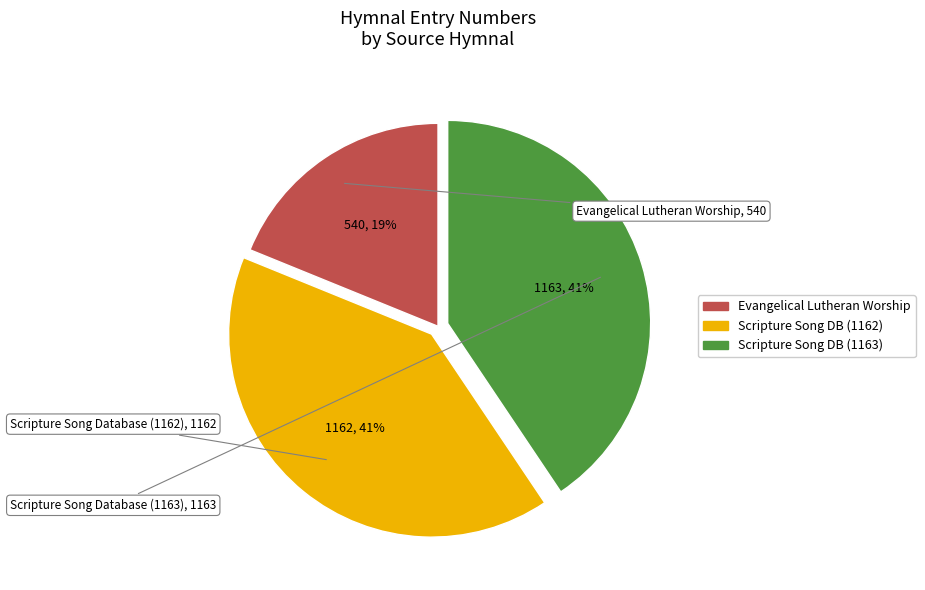

Is there any slice that represents more than half of the pie?

No